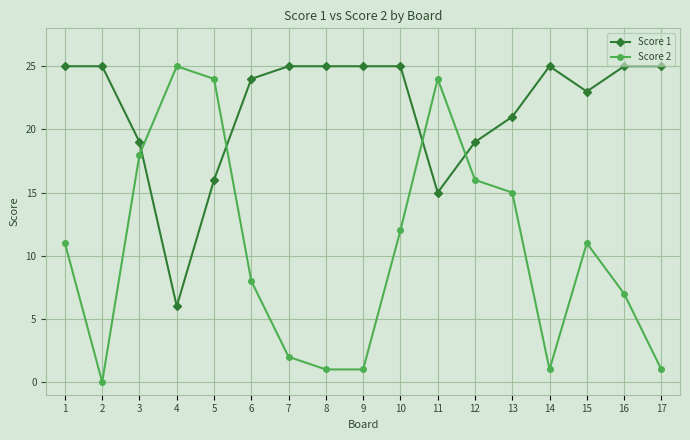

The value of Score 2 at 6 is 8. True or false?

True